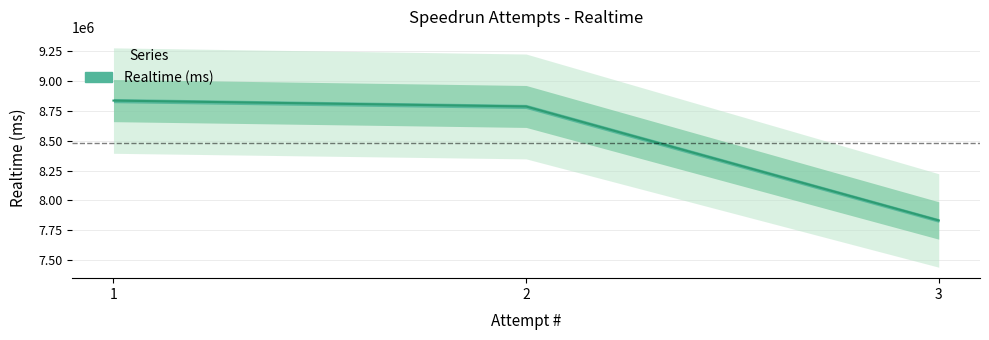

Reading right to left, transcribe all the data shown in this chart.

1=8837149	2=8787897	3=7832335